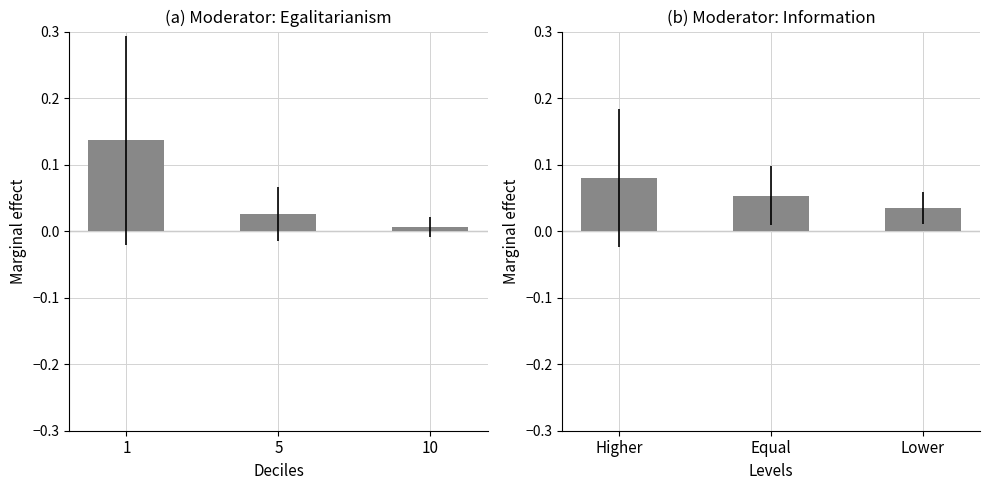

Which has a higher value, Higher or Lower?

Higher